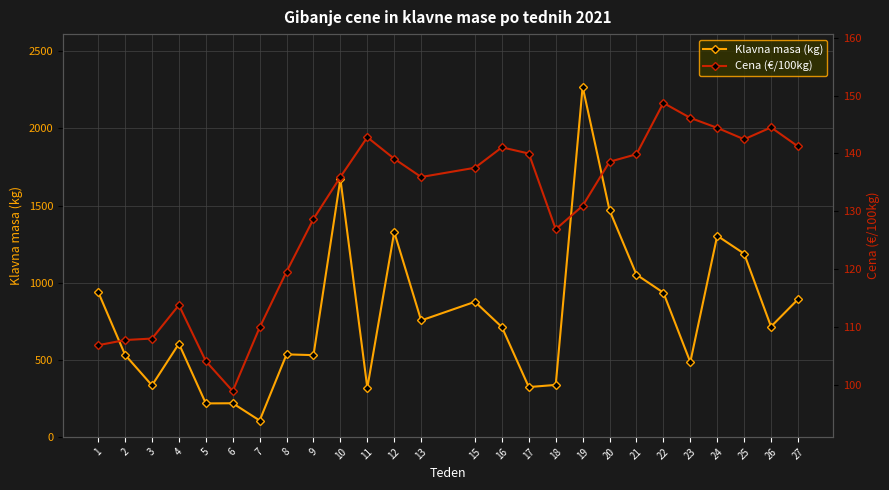

The value of Klavna masa (kg) at 16 is 1109.0. True or false?

False